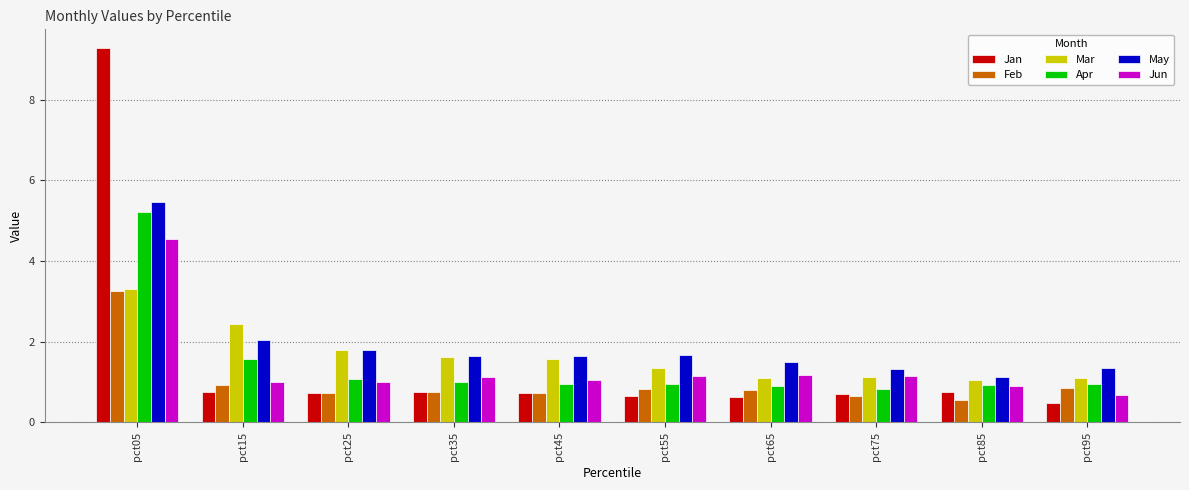

What is the value of the Feb bar at the 5th from the left?

0.7